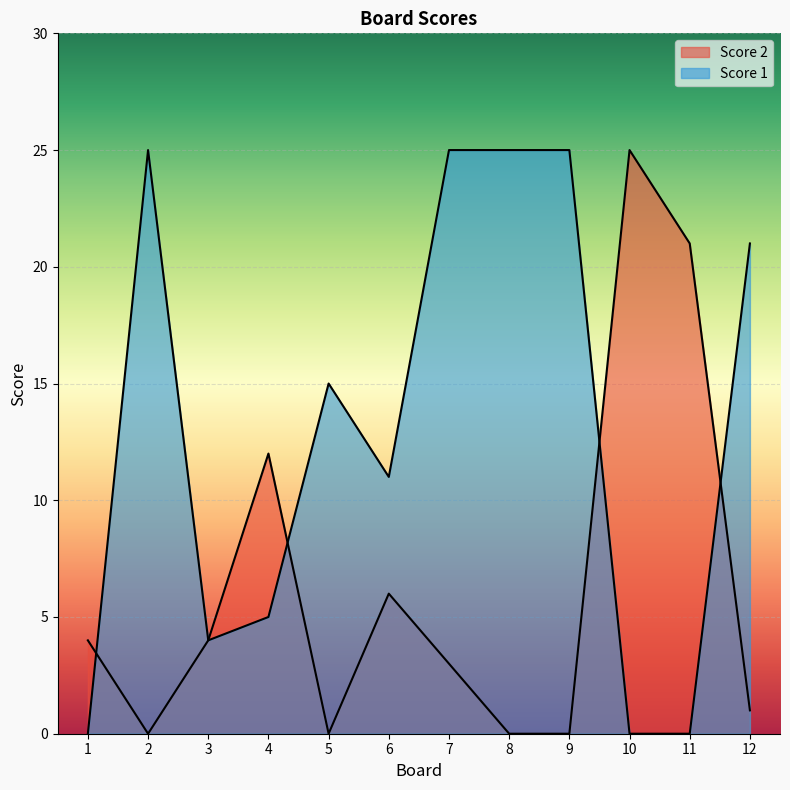

At how many categories does at least one series exceed 24?

5